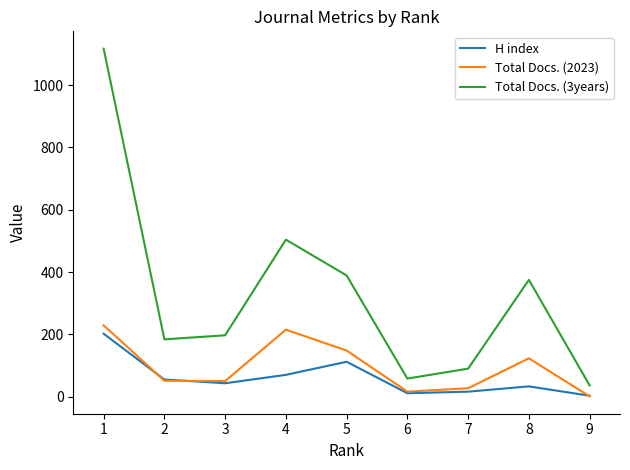

The value of Total Docs. (2023) at 8 is 123. True or false?

True